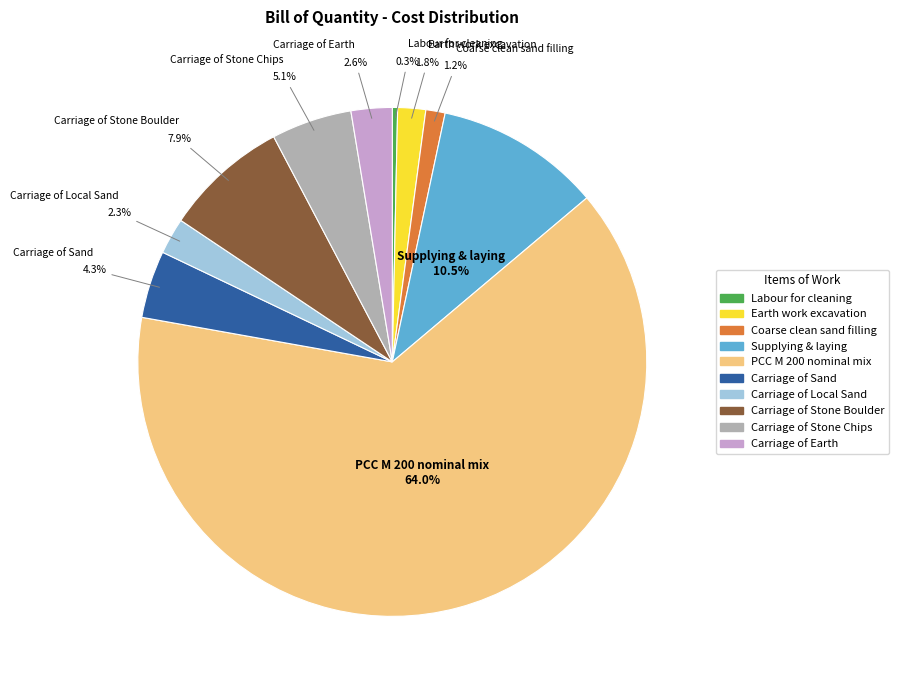

How much of the chart is everything except Carriage of Sand?

95.7%